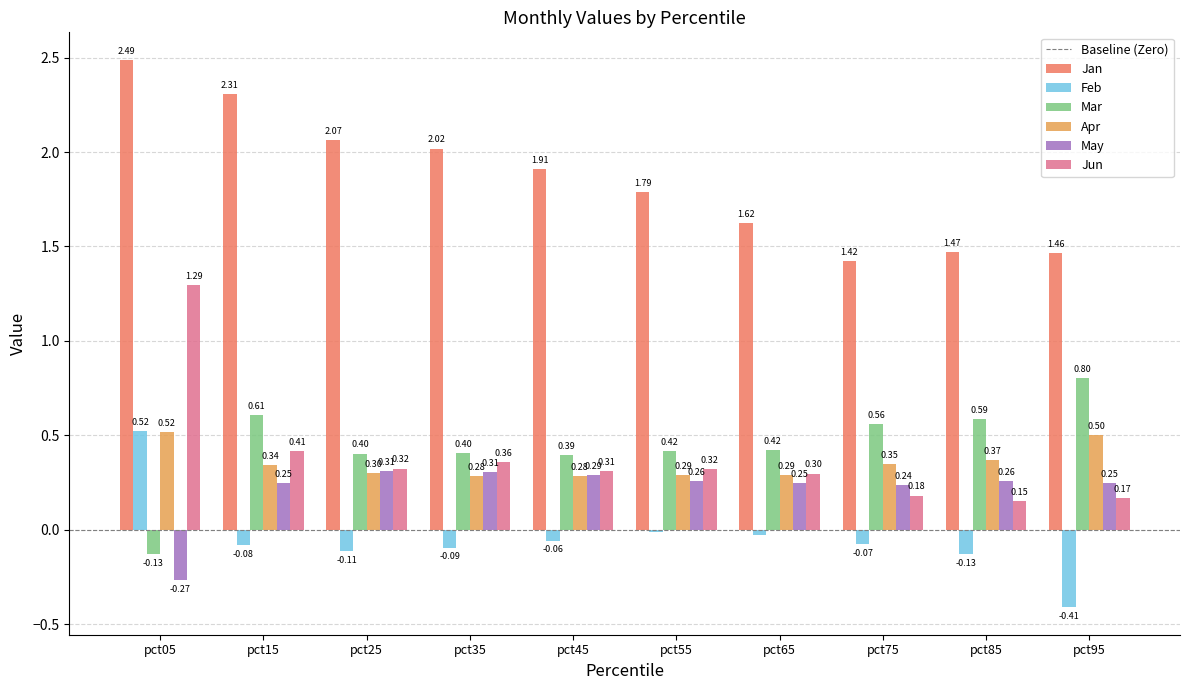

What is the sum of all Jun values?

3.8